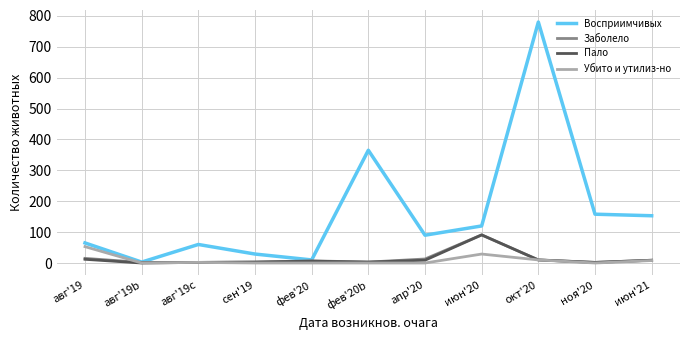

At which category is the sum across all series the highest?

окт'20